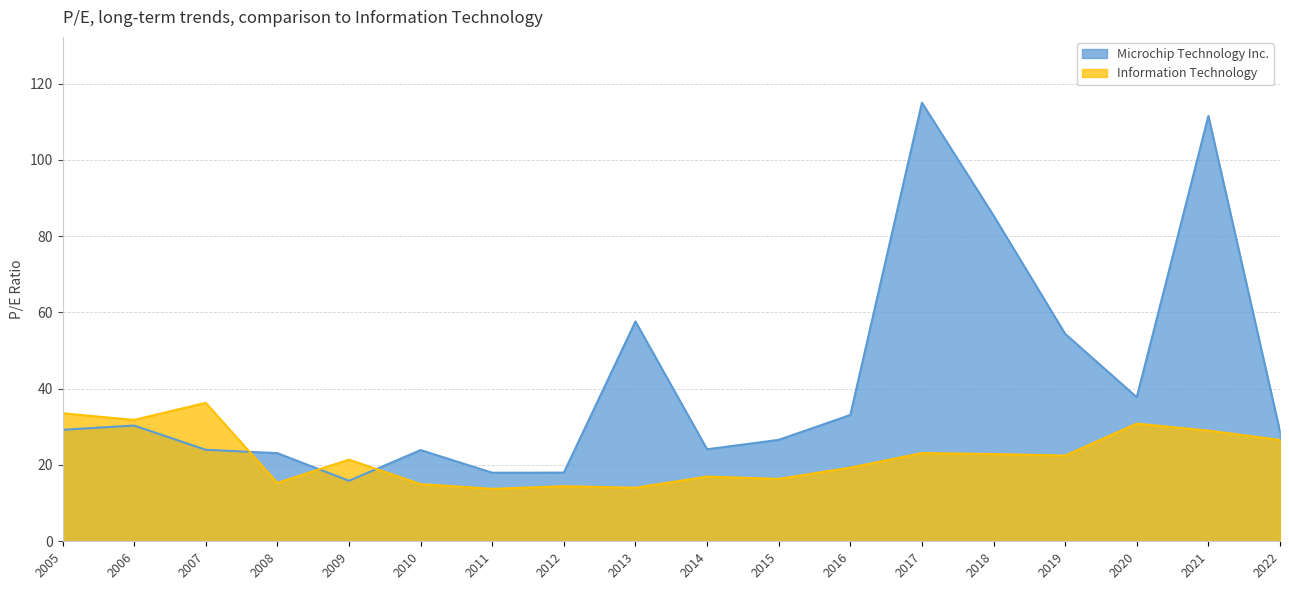

What is the highest value of the Information Technology series?

36.3